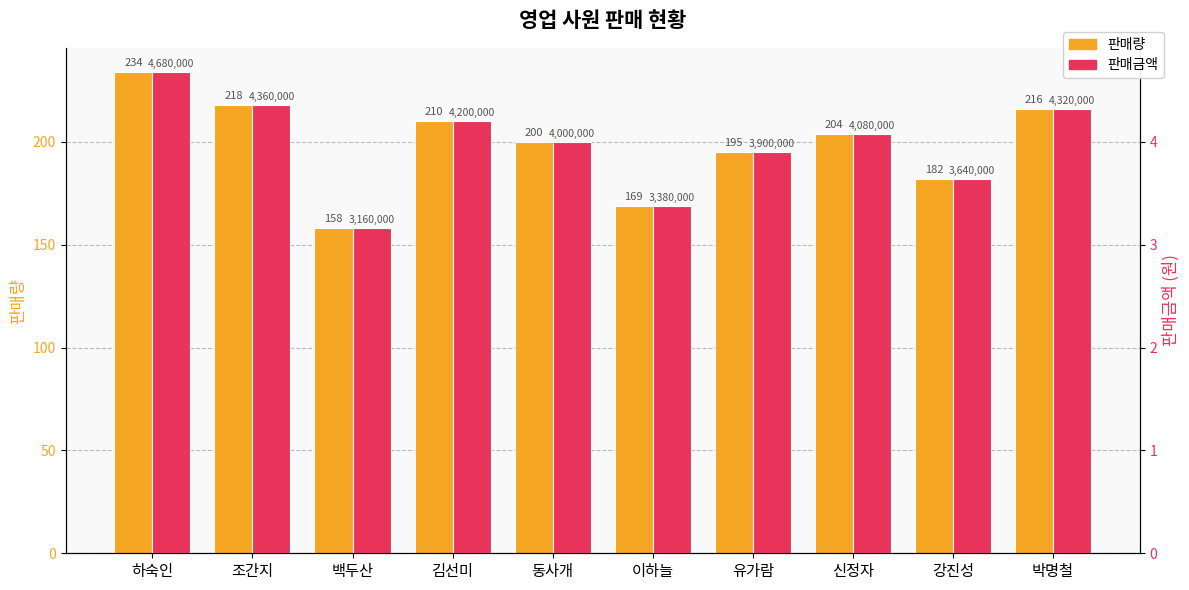

What is the maximum value shown in the chart?

4680000